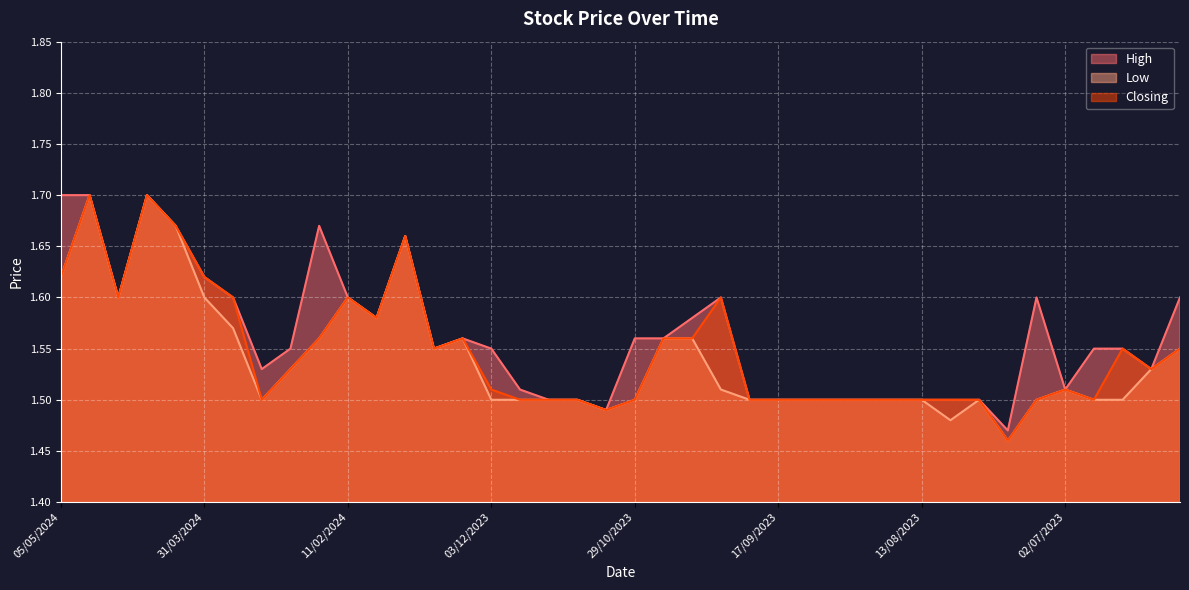

What is the maximum value for High?

1.7